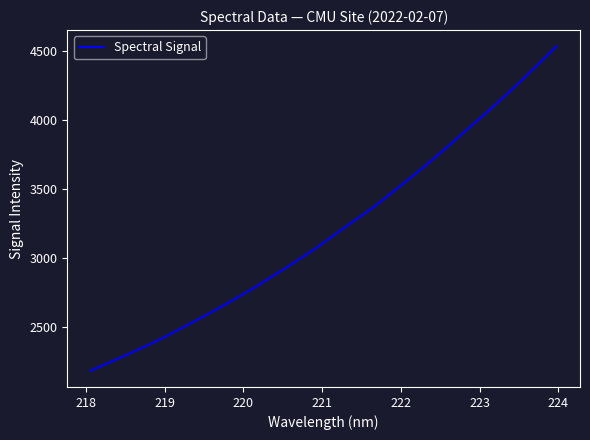

What is the greatest value displayed?

4537.1